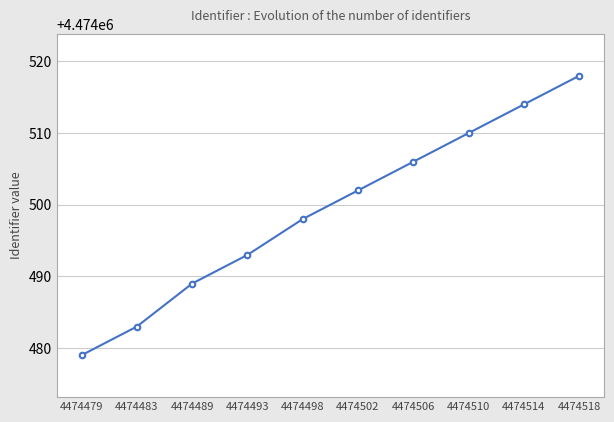

True or false: the data shows 7428140 at 4474479.

False